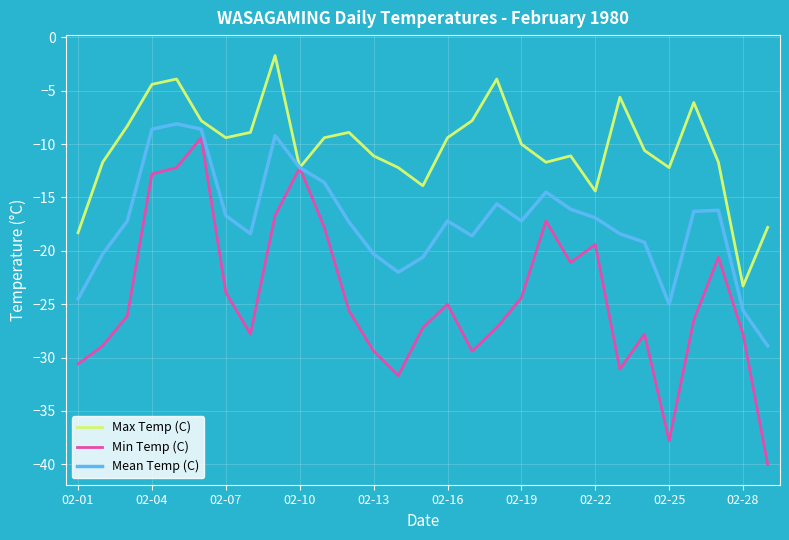

What are all the series names shown in the legend?

Max Temp (C), Min Temp (C), Mean Temp (C)